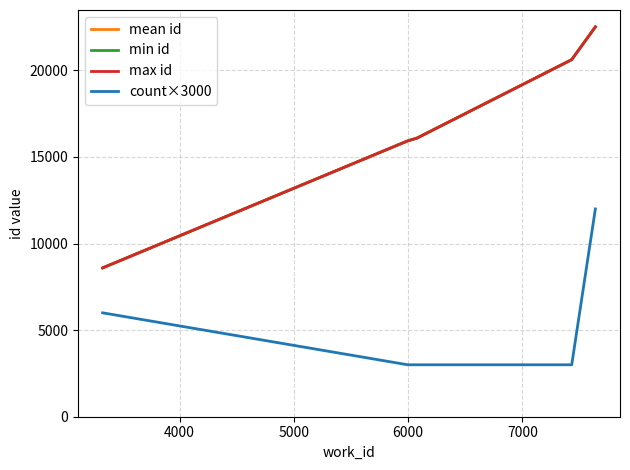

True or false: count×3000 and max id intersect in this chart.

False